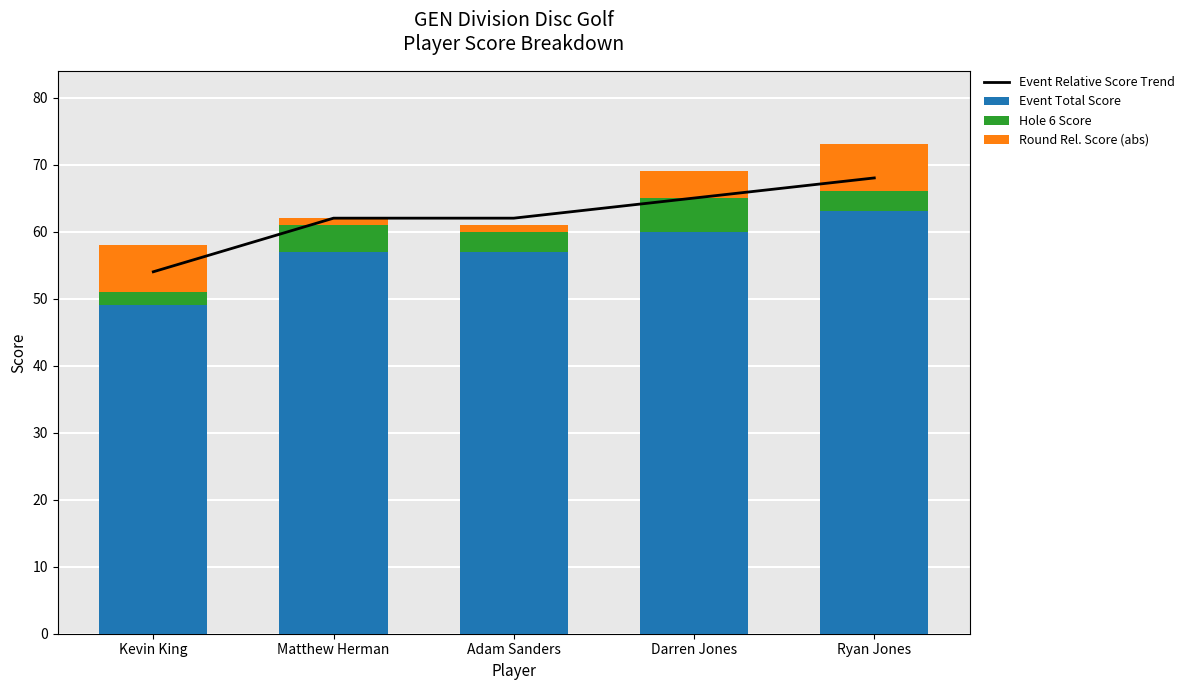

What is the total value across all series at Kevin King?

112